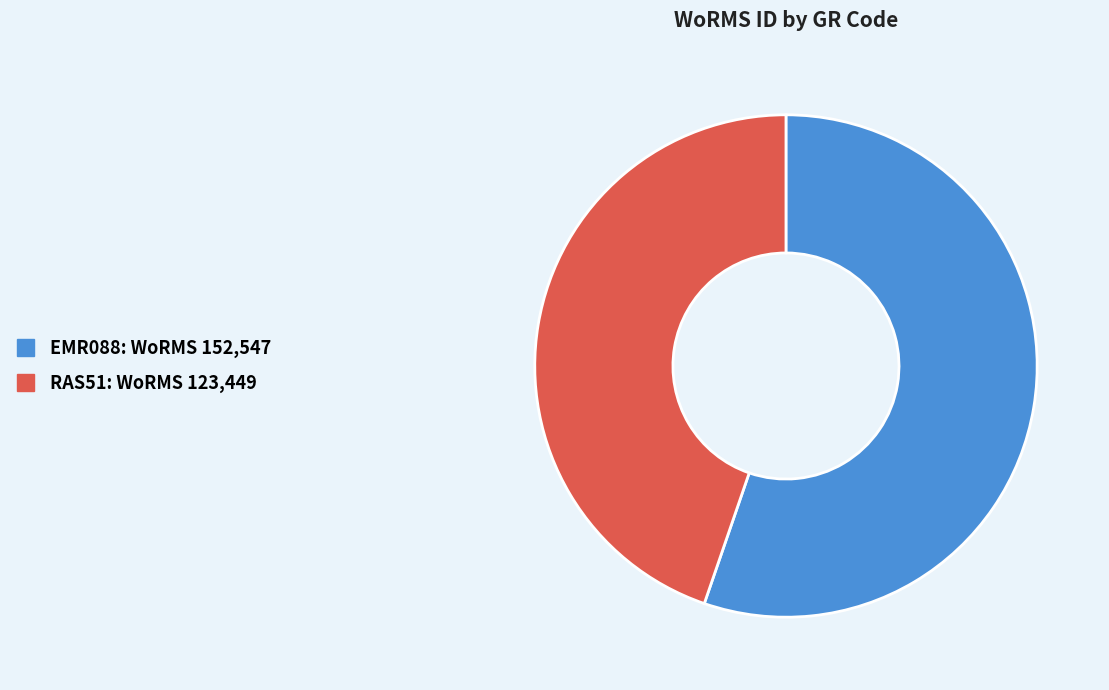

Which slice is the largest?

EMR088